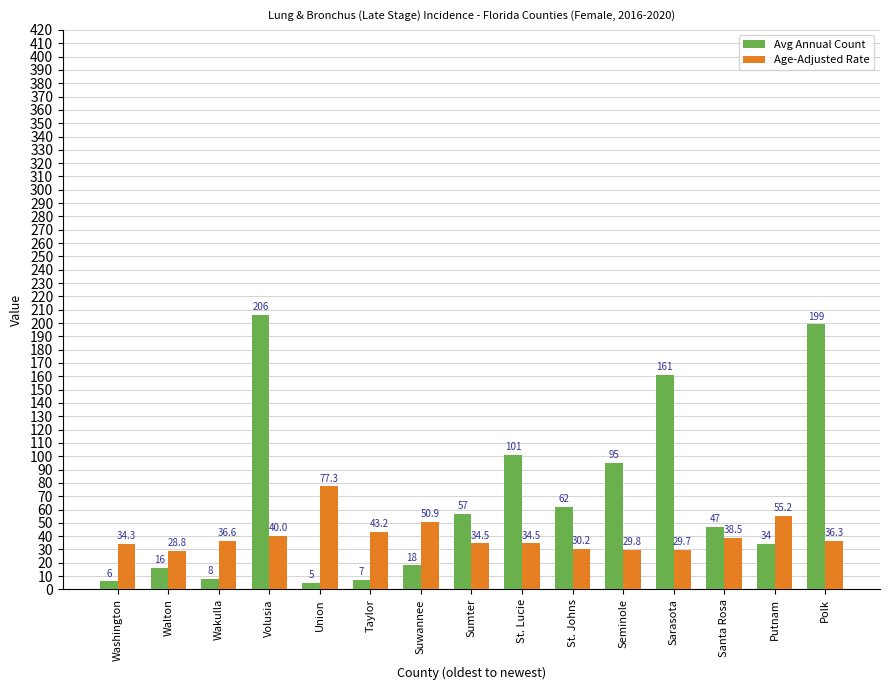

At which category is the sum across all series the highest?

Volusia